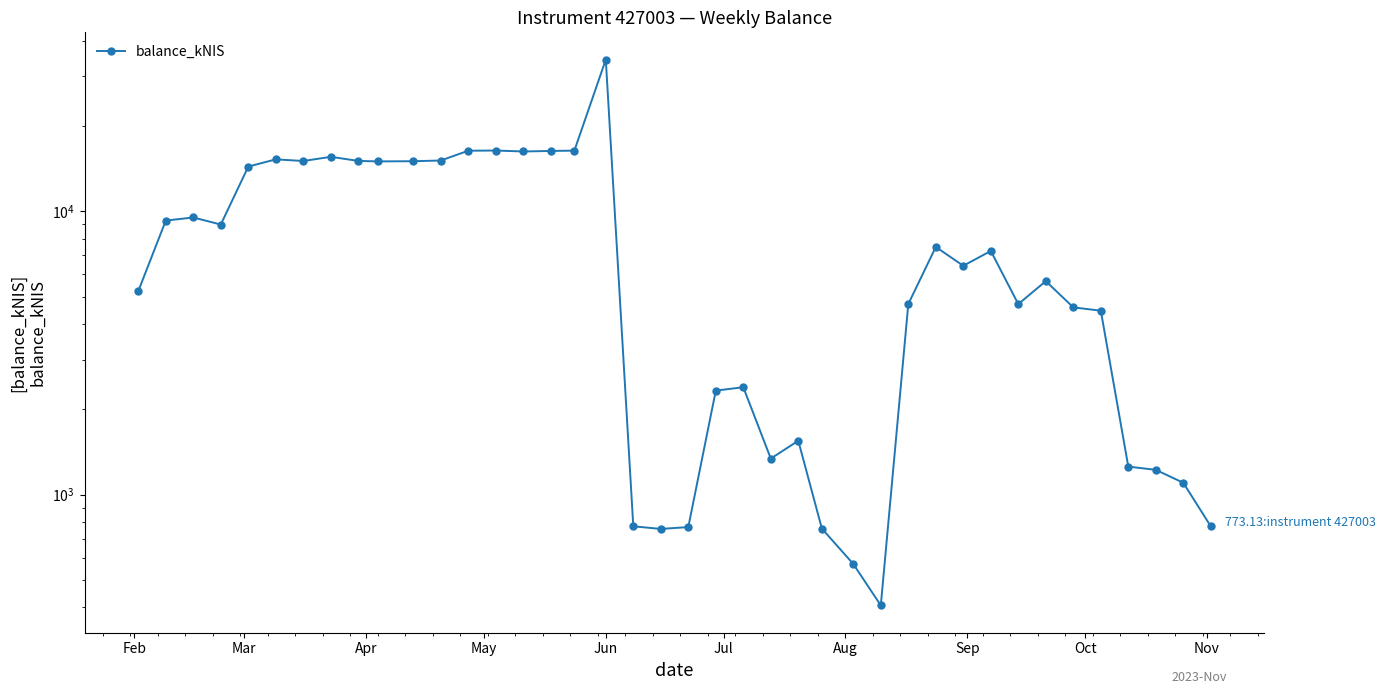

What is the difference between the second highest and minimum values?

16008.2